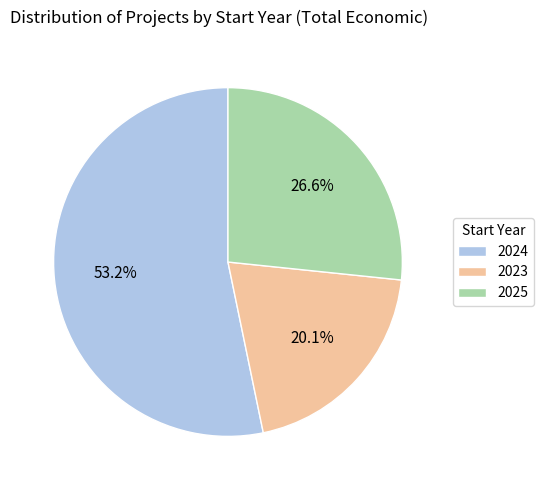

Which has a higher value, 2023 or 2025?

2025